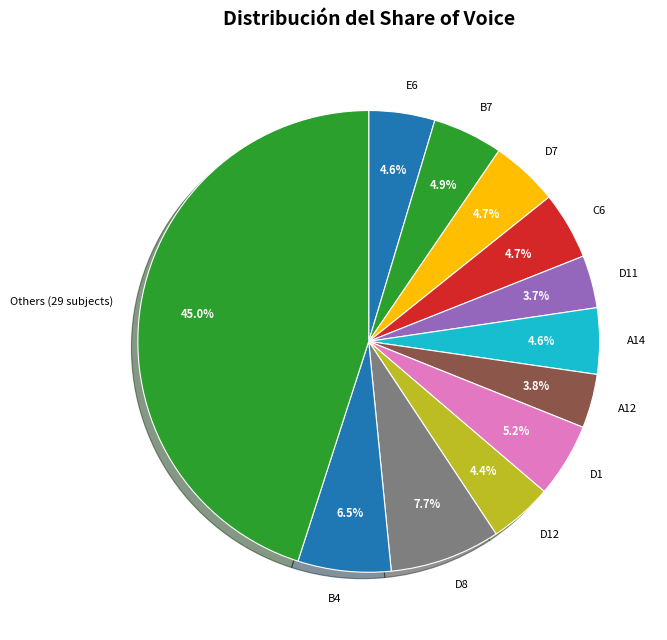

Does D7 account for over 50% of the chart?

No